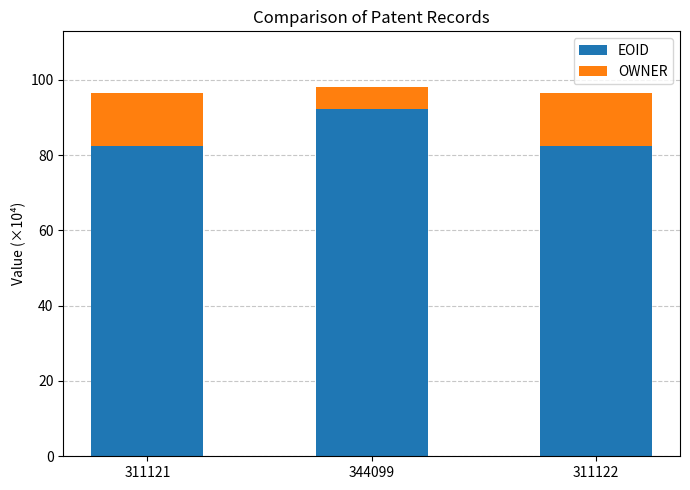

What is the average value of the EOID series?

85.8